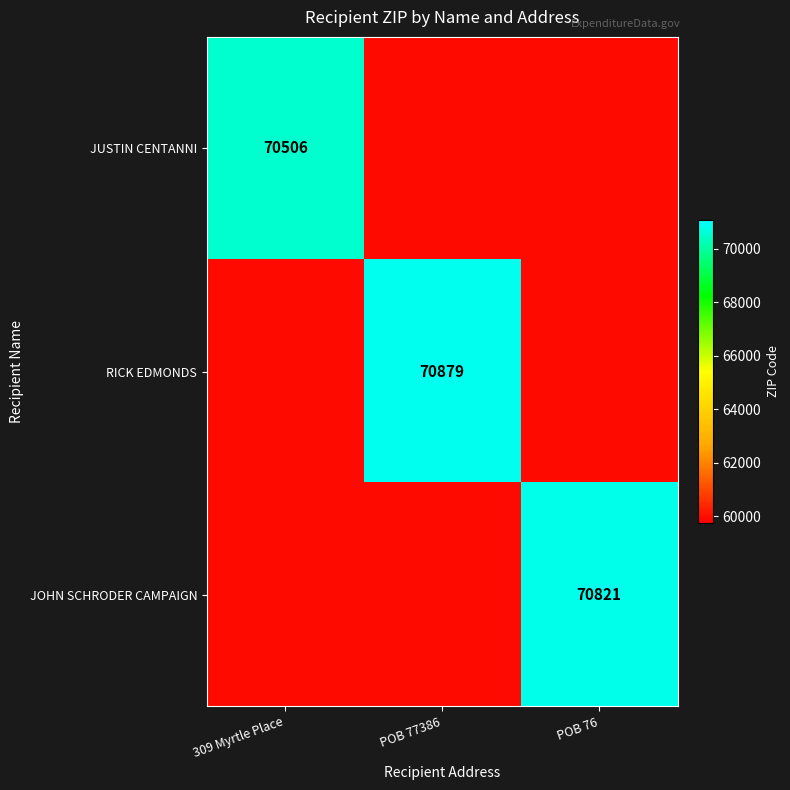

Is it true that JOHN SCHRODER CAMPAIGN equals 70821.0 at POB 76?

True